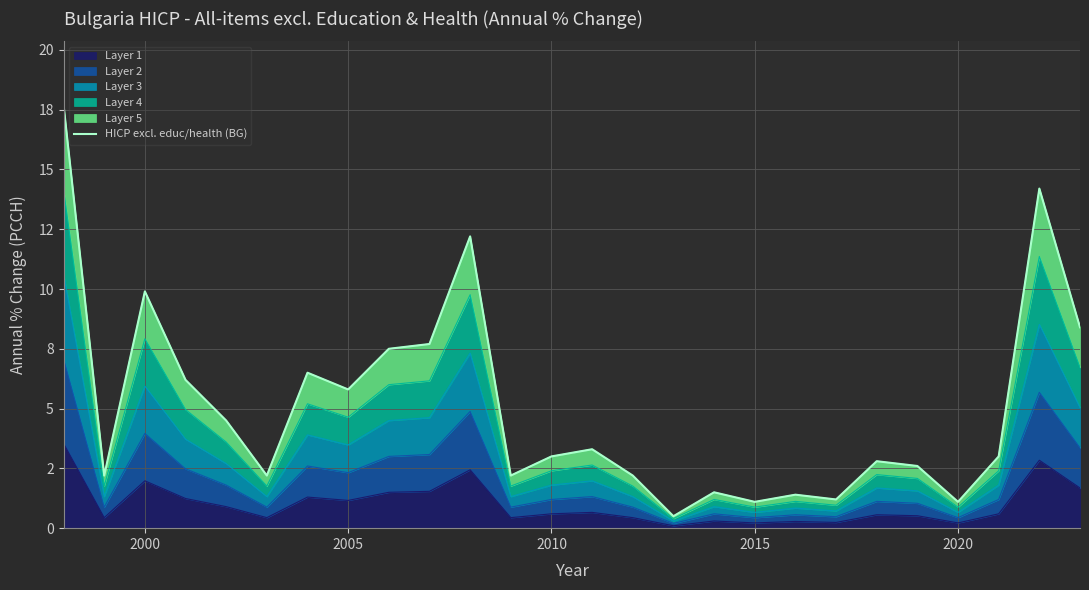

What is the average value?

5.0